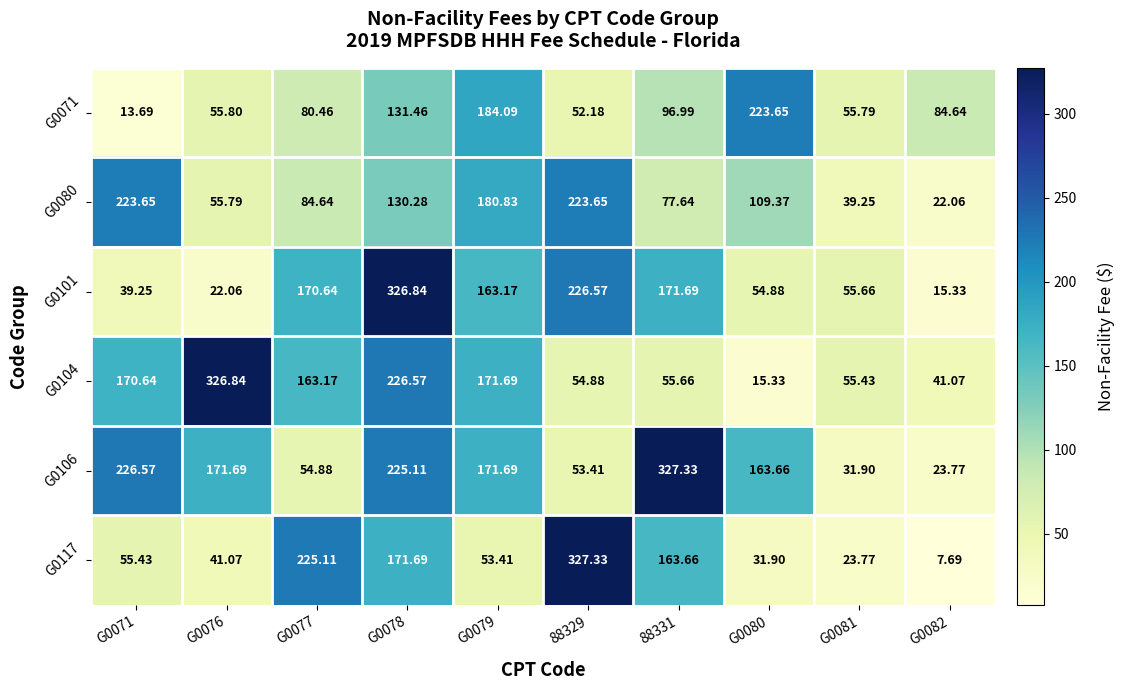

Count the number of categories in the chart.

10